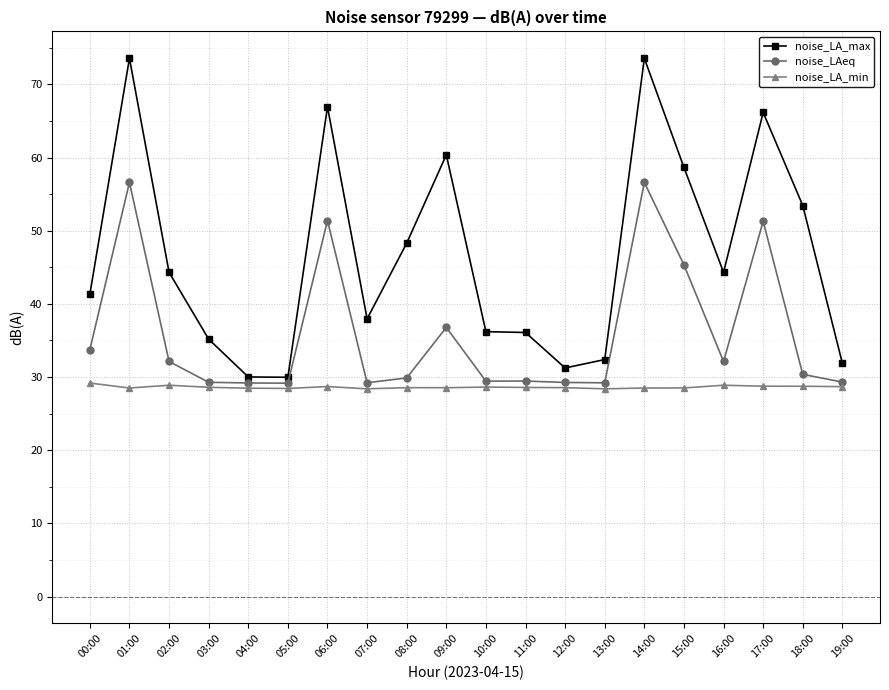

What is the label of the 4th point from the left?

03:00